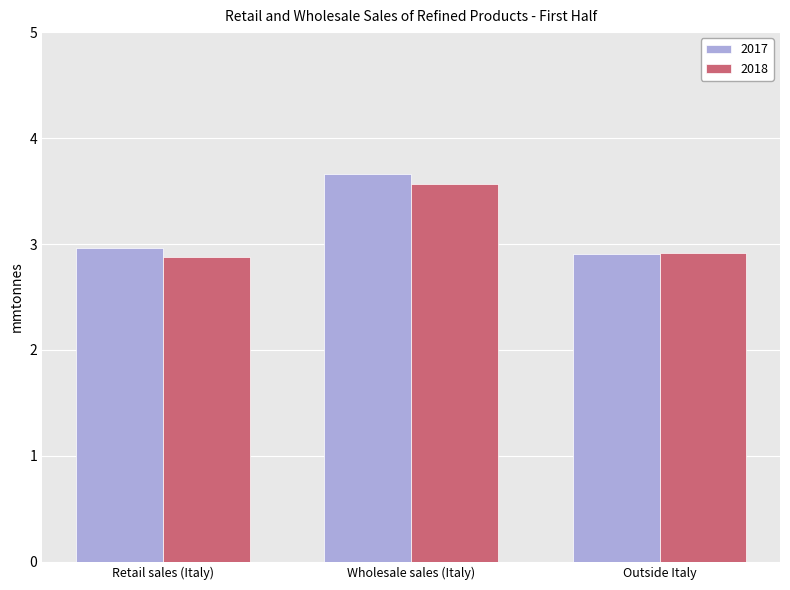

Rank the series at Retail sales (Italy) from lowest to highest value.

2018, 2017